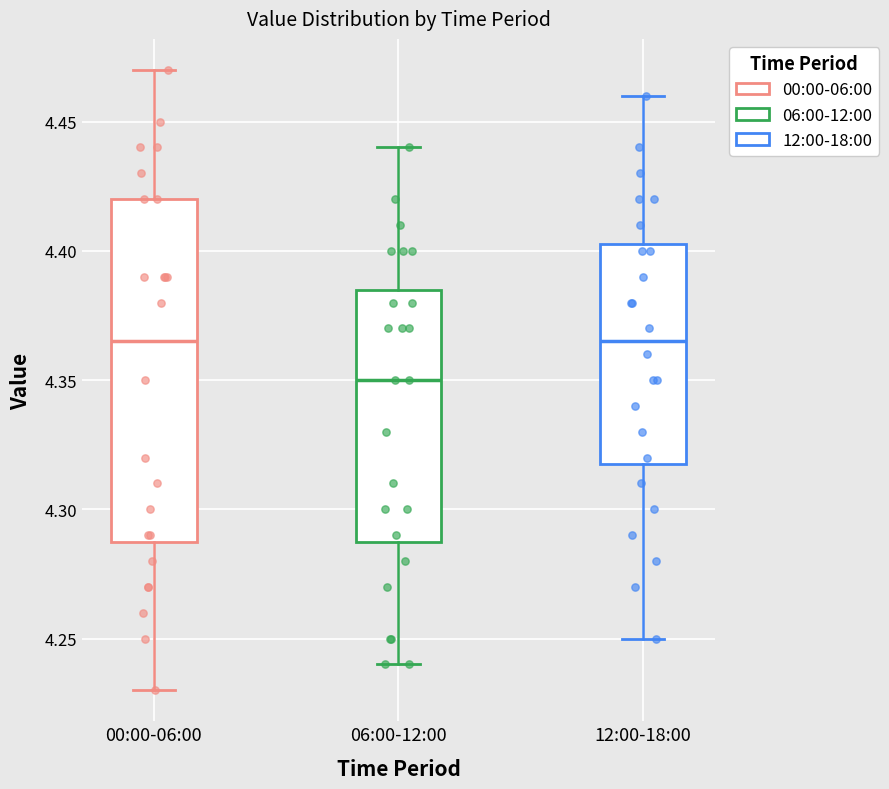

Where does the median line of the box for 06:00-12:00 sit on the y-axis? The values are not printed on the chart, so give them approximately, as read against the axis.

4.350